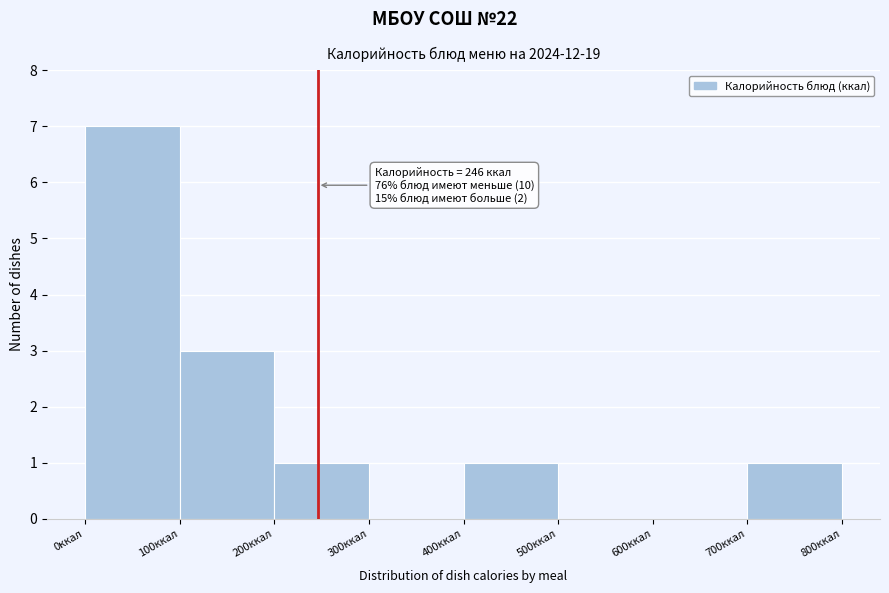

Over which range of the x-axis is the bar tallest?

0 to 100